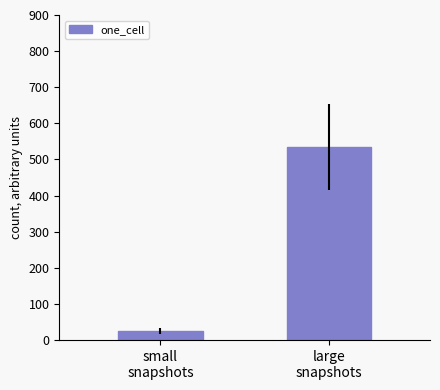

What position from the right is small
snapshots?

2